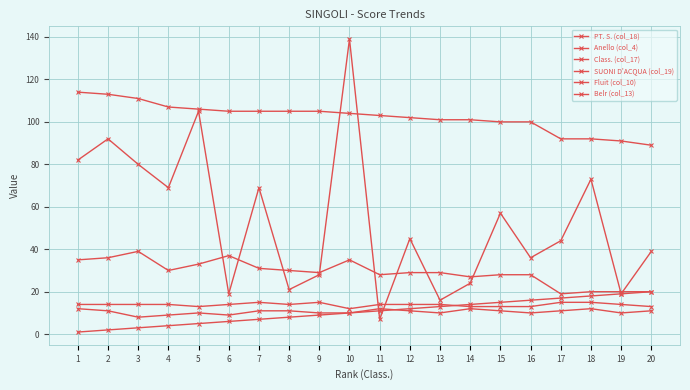

Does the chart have visible grid lines?

Yes